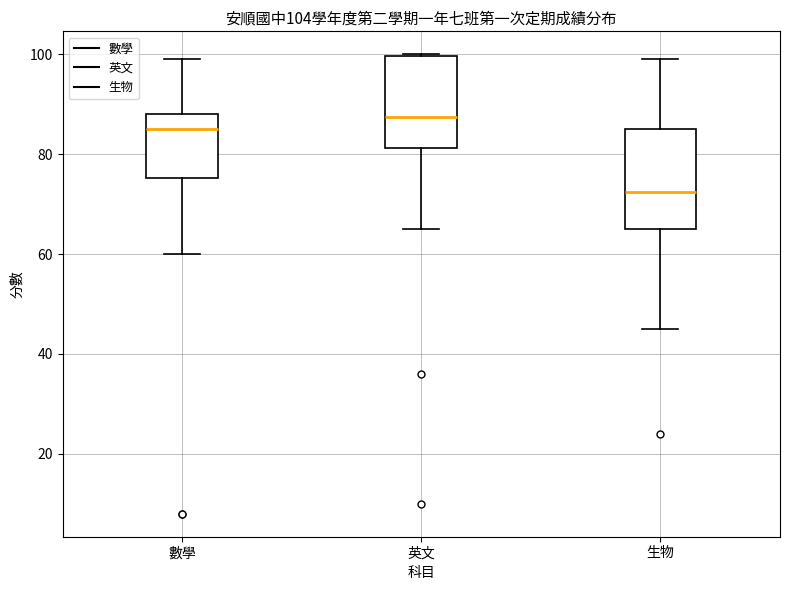

Which box's median line is the highest?

英文